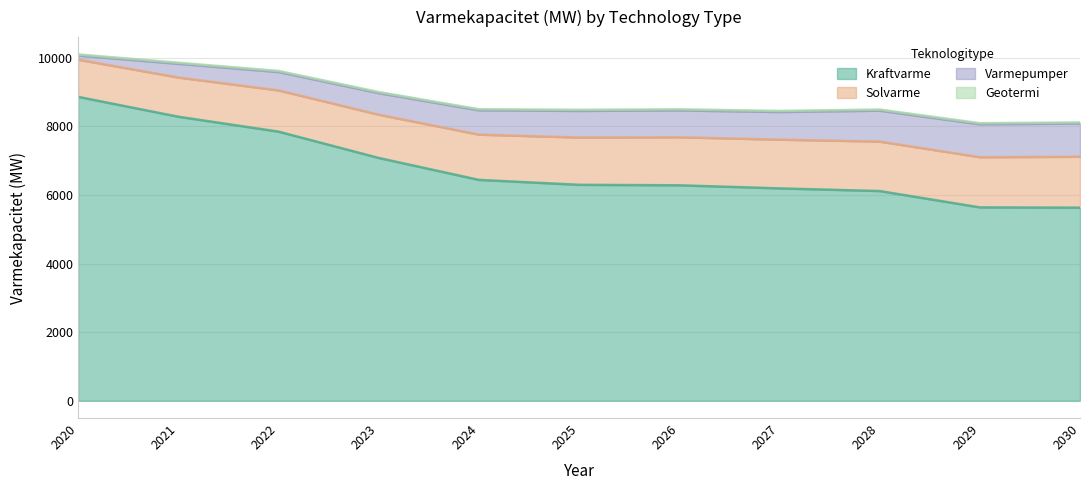

Is the value of Kraftvarme at 2023 greater than the value of Solvarme at 2023?

Yes